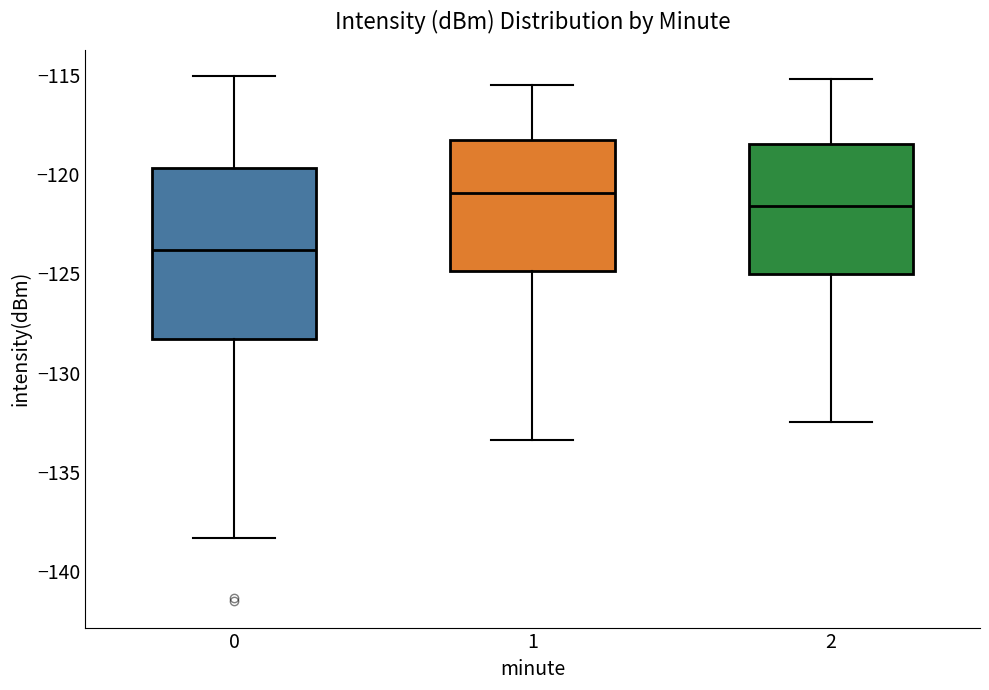

Reading left to right, transcribe this box plot: for each box, give where its median line is, the range the box spans, and where its two whiskers end, as read against the y-axis. The values are not printed on the chart, so give them approximately, as read against the axis.

0: median -124.0, box -128.5 to -119.5, whiskers -138.5 to -115.0
1: median -121.0, box -125.0 to -118.5, whiskers -133.5 to -115.5
2: median -121.5, box -125.0 to -118.5, whiskers -132.5 to -115.0